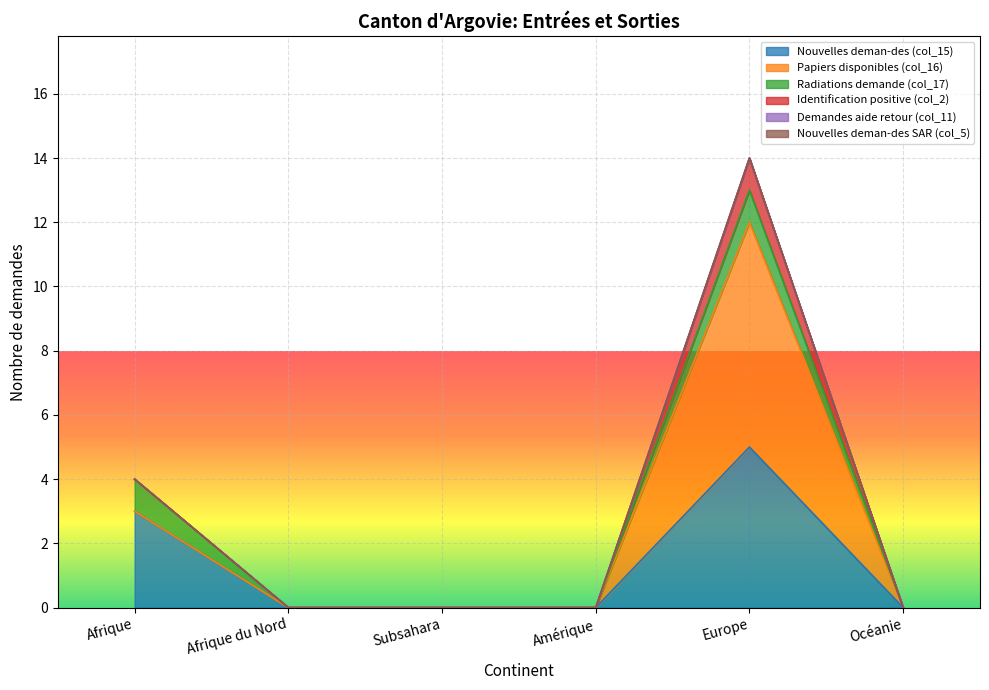

What are all the series names shown in the legend?

Nouvelles deman-des (col_15), Papiers disponibles (col_16), Radiations demande (col_17), Identification positive (col_2), Demandes aide retour (col_11), Nouvelles deman-des SAR (col_5)